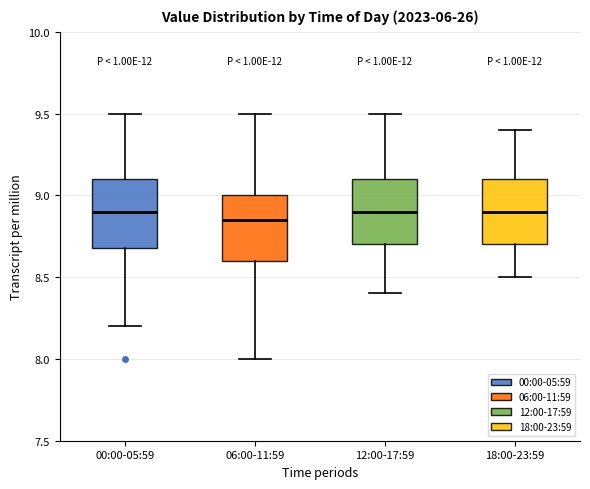

Reading left to right, transcribe this box plot: for each box, give where its median line is, the range the box spans, and where its two whiskers end, as read against the y-axis. The values are not printed on the chart, so give them approximately, as read against the axis.

00:00-05:59: median 8.90, box 8.70 to 9.10, whiskers 8.20 to 9.50
06:00-11:59: median 8.85, box 8.60 to 9.00, whiskers 8.00 to 9.50
12:00-17:59: median 8.90, box 8.70 to 9.10, whiskers 8.40 to 9.50
18:00-23:59: median 8.90, box 8.70 to 9.10, whiskers 8.50 to 9.40